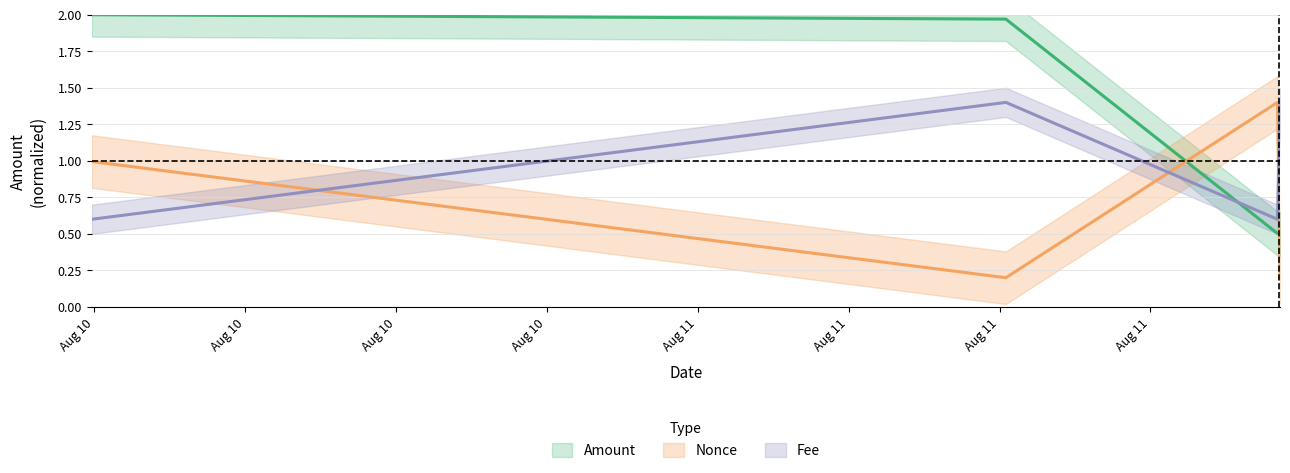

Where is Fee nearest to the value 1?

2021-08-11